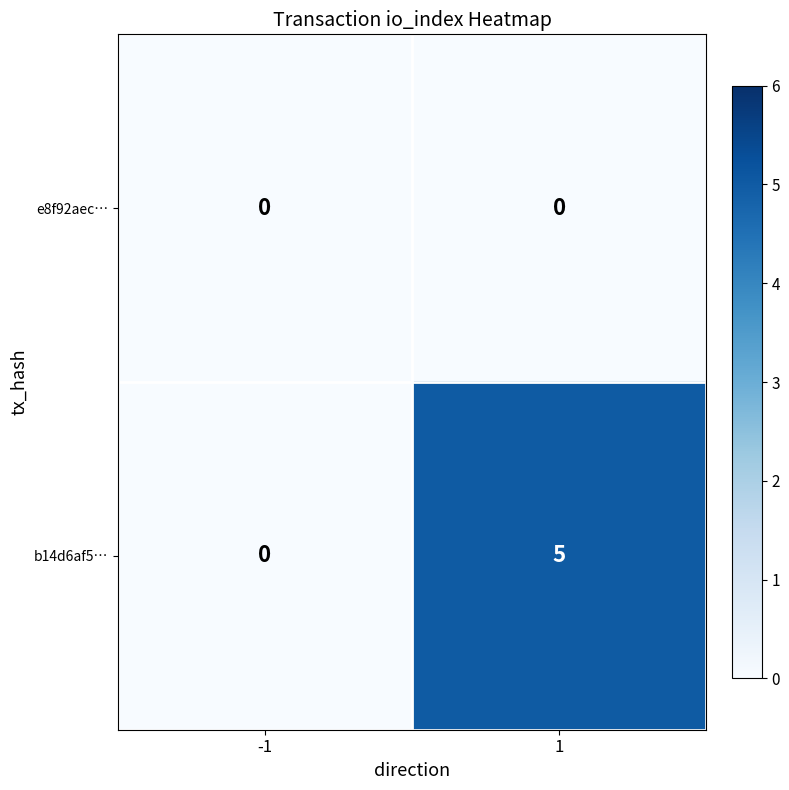

Is it true that e8f92aec… equals 0 at -1?

True